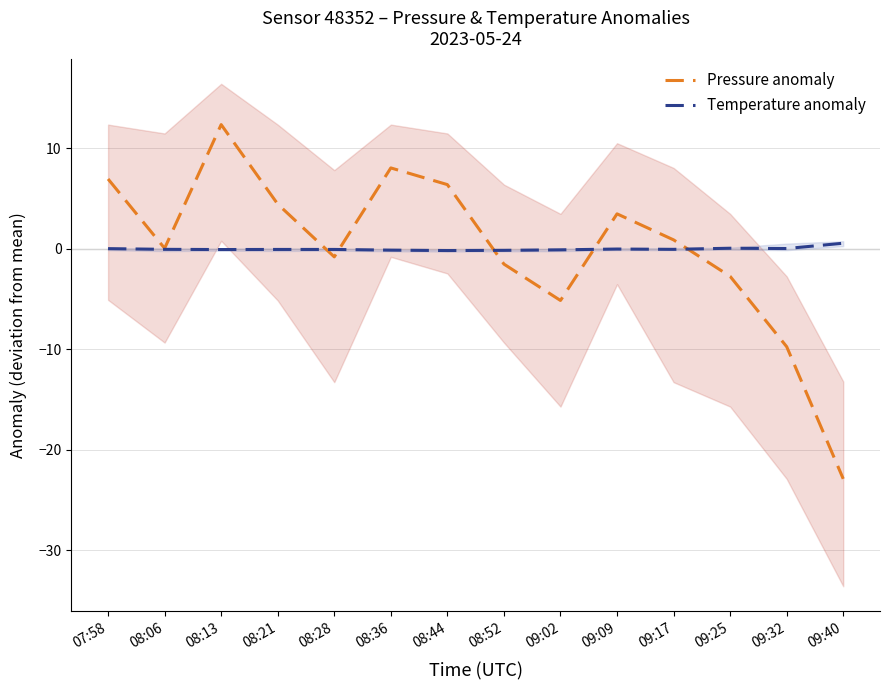

Does the chart display data point markers on the line(s)?

No